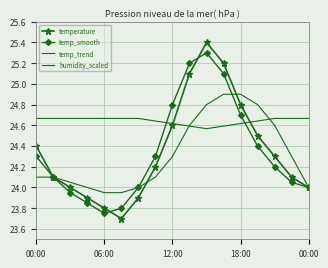

How many times do temperature and temp_smooth cross each other?

2